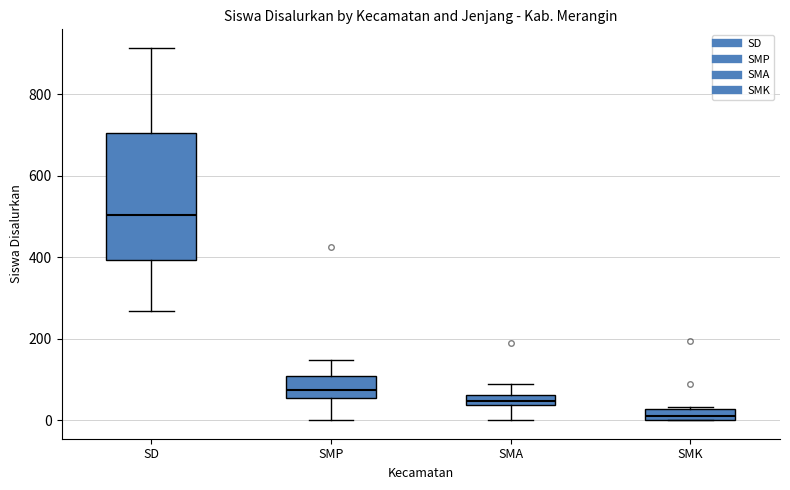

Which box is the tallest, from its lower edge to its upper edge?

SD